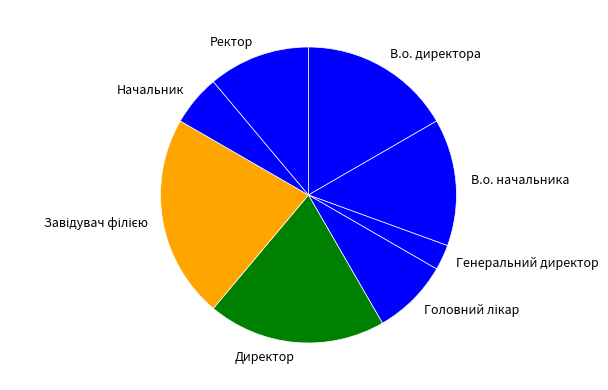

Approximately how many times larger is the value at В.о. директора compared to Генеральний директор?

6.0